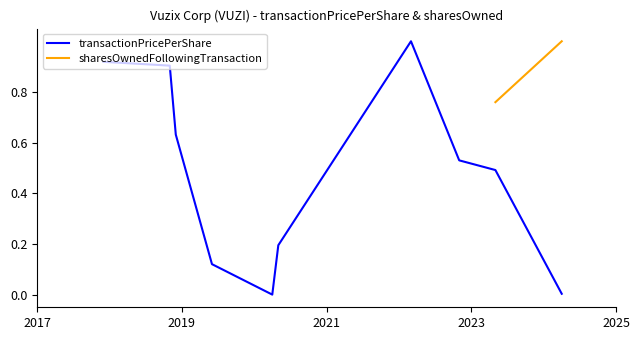

Reading right to left, what are all the values shown in this chart?

2024-04-22=0.0	2023-05-16=0.5	2022-11-29=0.5	2022-03-09=1.0	2020-05-19=0.2	2020-04-02=0.0	2019-06-07=0.1	2018-12-24=0.6	2018-11-13=0.9	2017-12-14=0.9